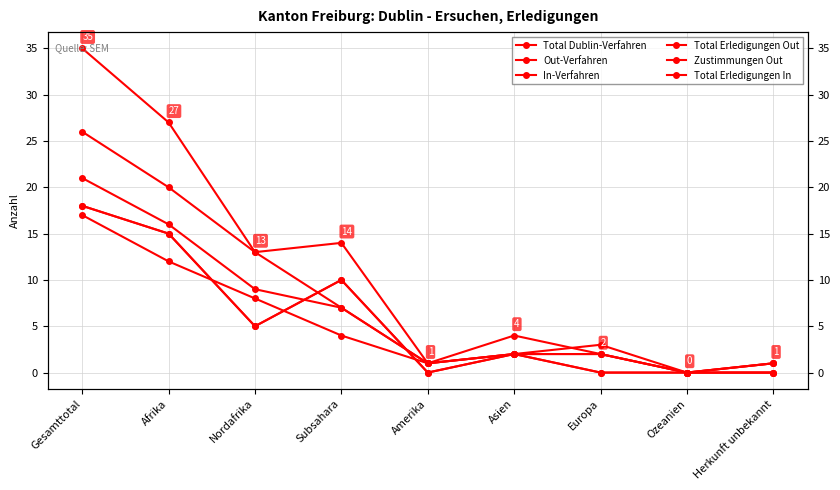

How many times do Out-Verfahren and In-Verfahren cross each other?

3